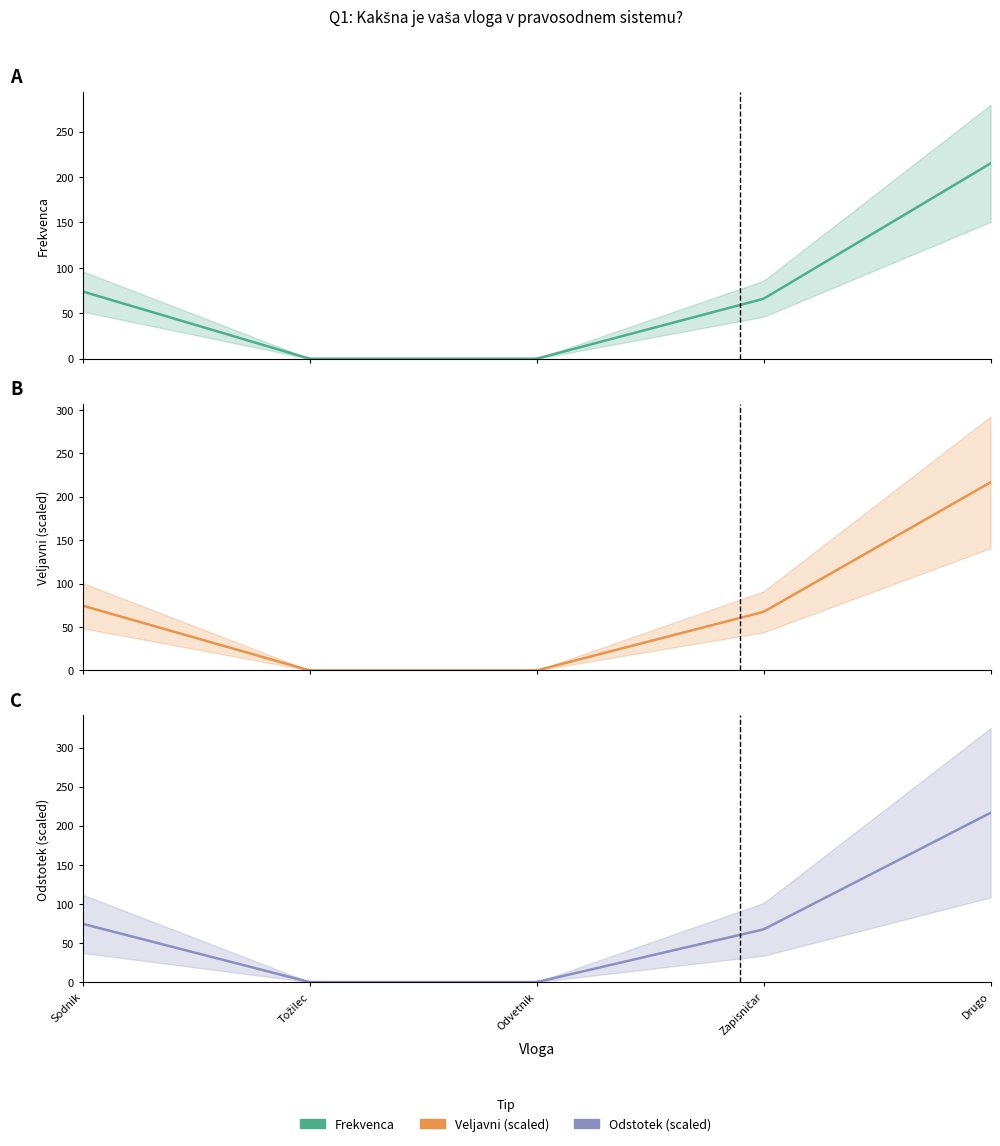

Is it true that Veljavni equals 0.1 at Zapisničar?

False